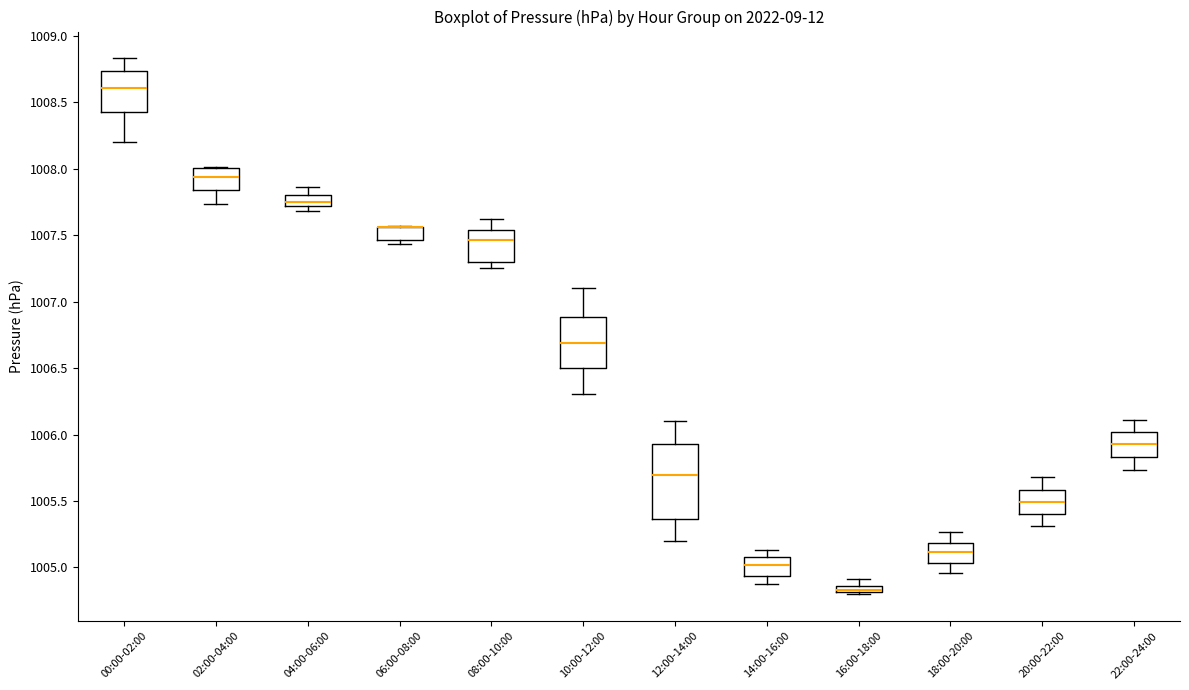

Which box is the tallest, from its lower edge to its upper edge?

12:00-14:00